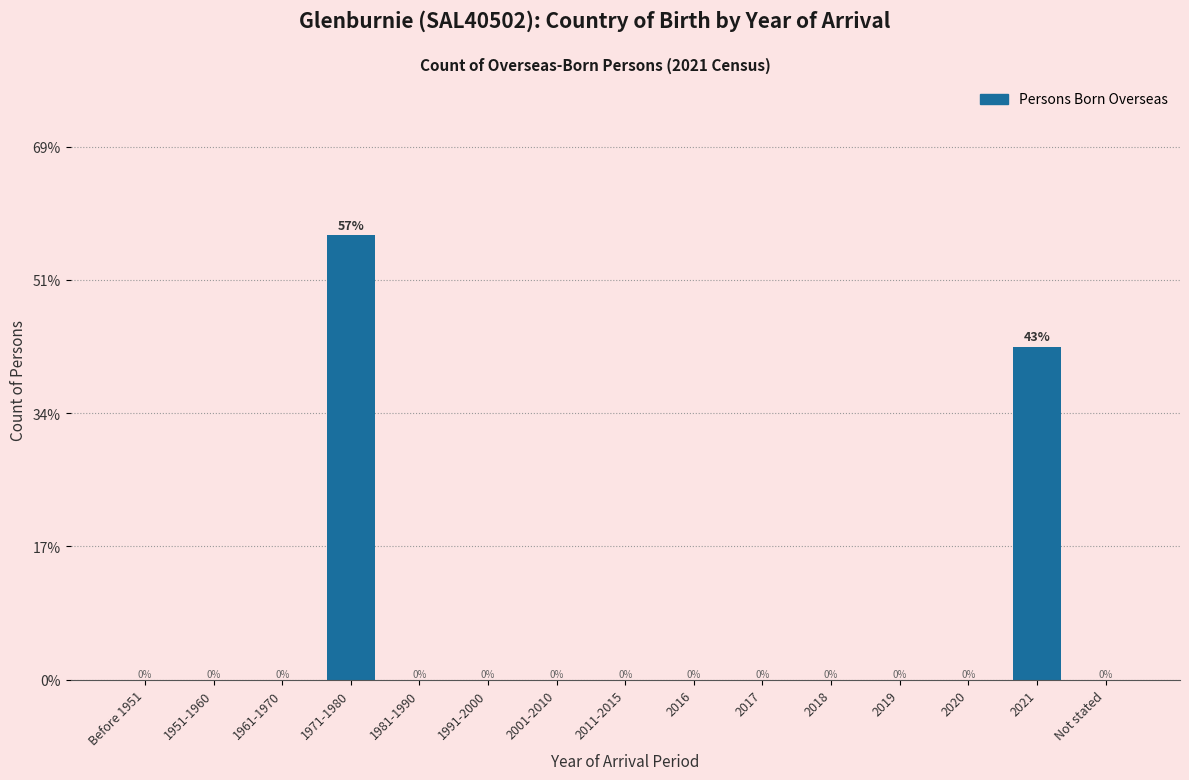

At which category does the chart reach its peak across all series?

1971-1980